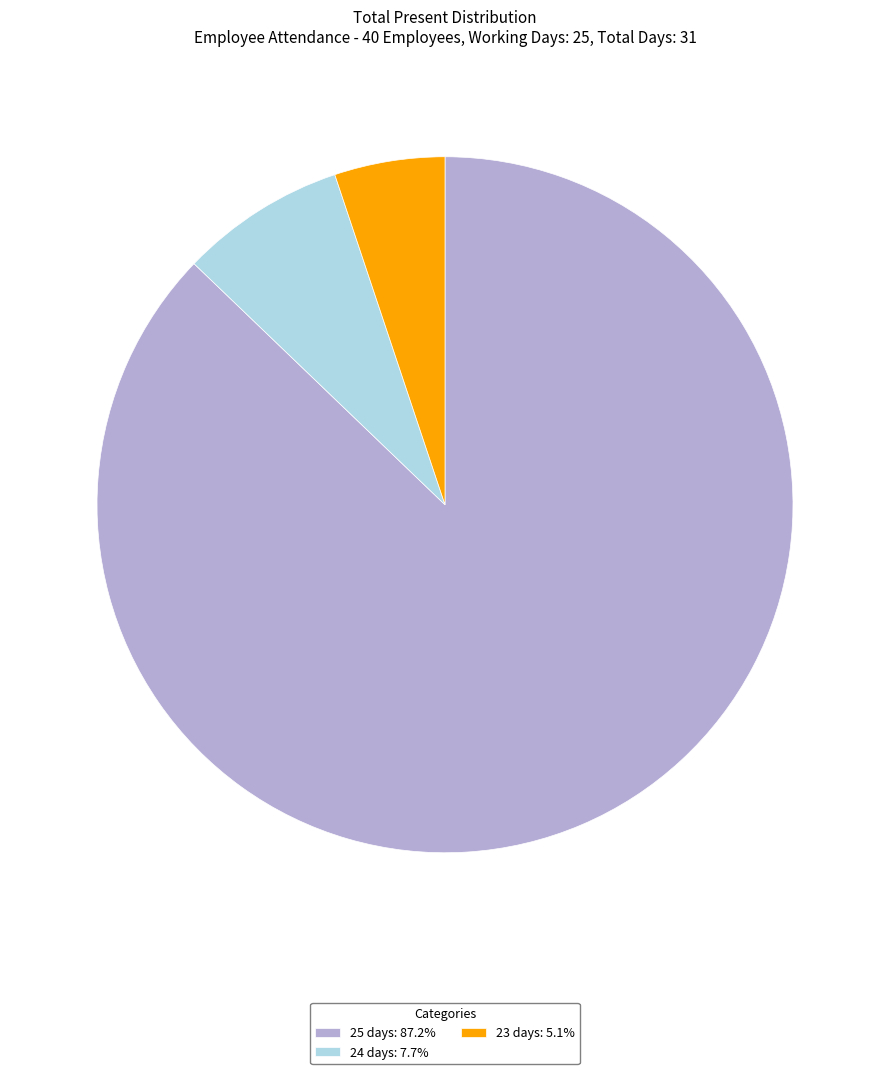

Count the number of slices in the pie.

3